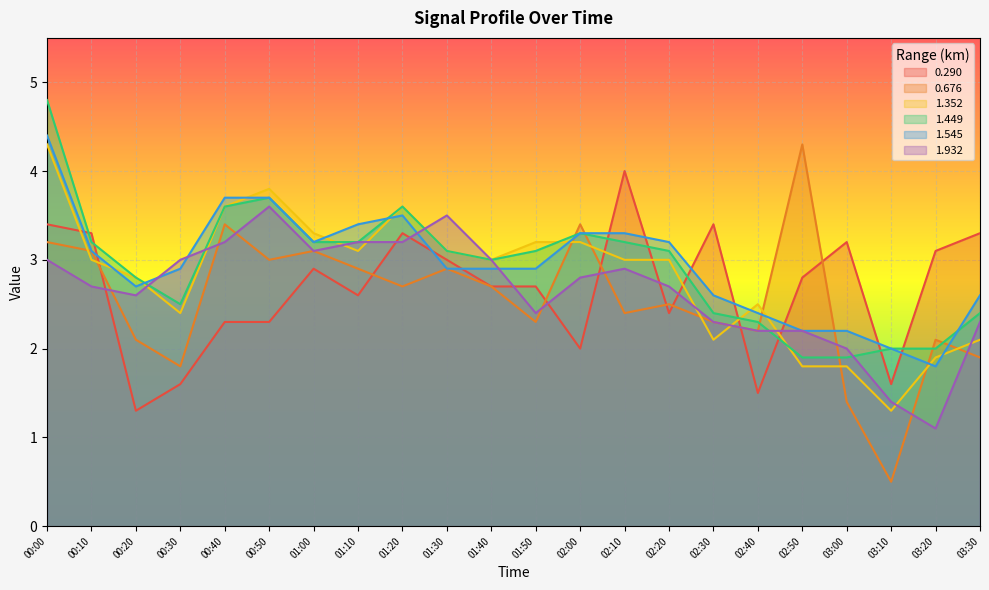

Is the value of 1.545 at 02:10 greater than the value of 0.676 at 03:00?

Yes